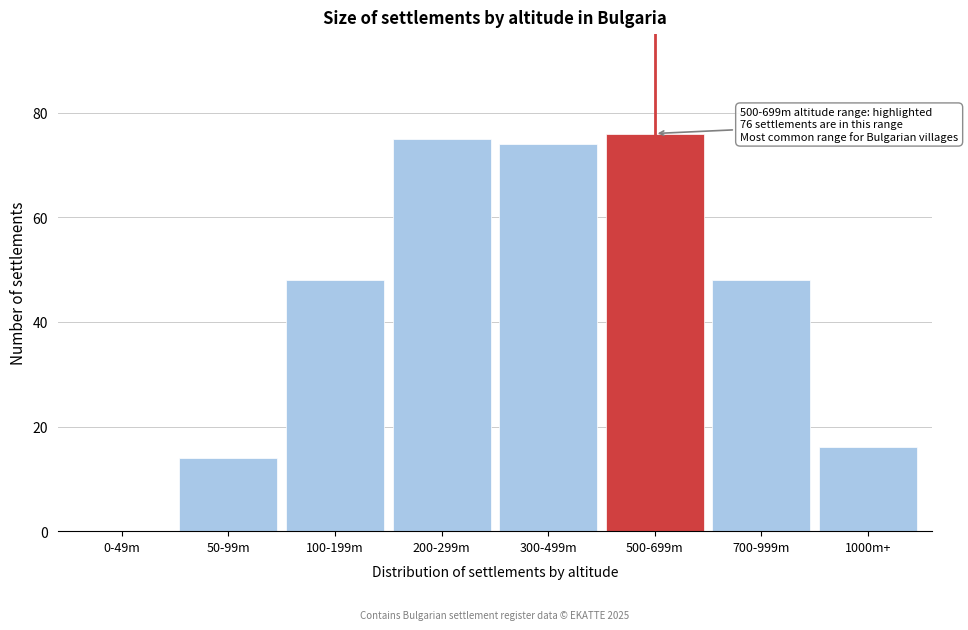

Reading right to left, transcribe all the data shown in this chart.

1000m+=16	700-999m=48	500-699m=76	300-499m=74	200-299m=75	100-199m=48	50-99m=14	0-49m=0